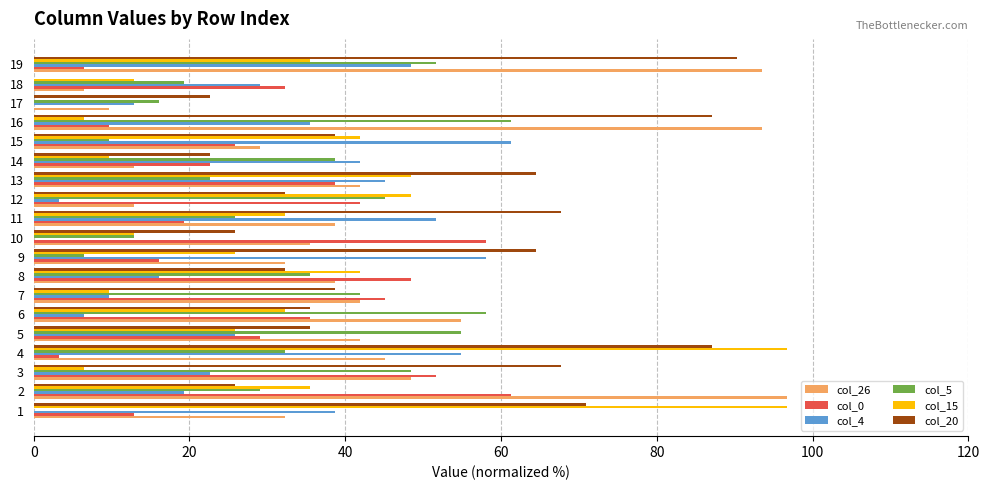

Which series has the widest spread of values?

col_15